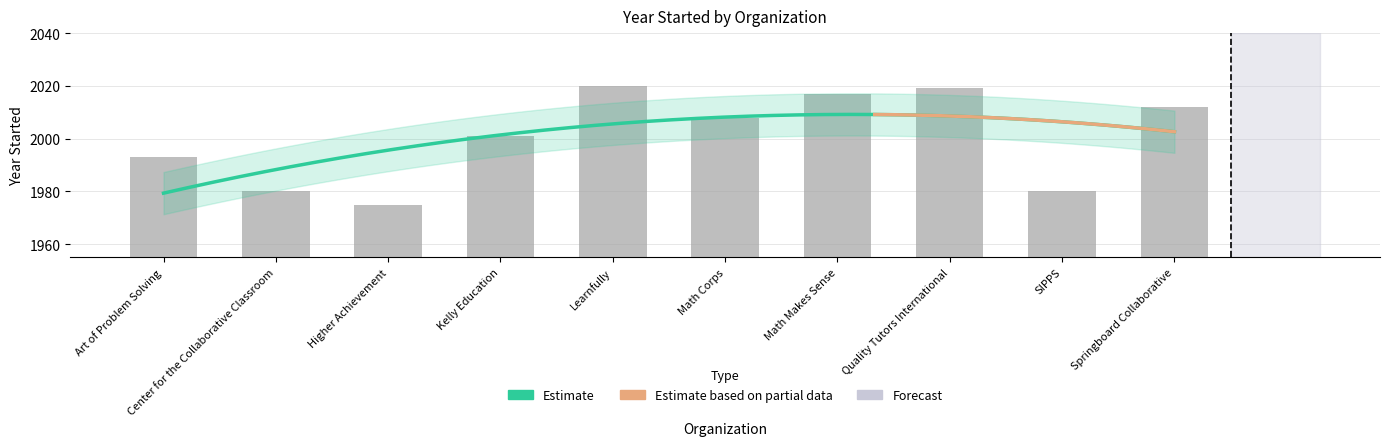

What is the change in value from Higher Achievement to Springboard Collaborative?

+37